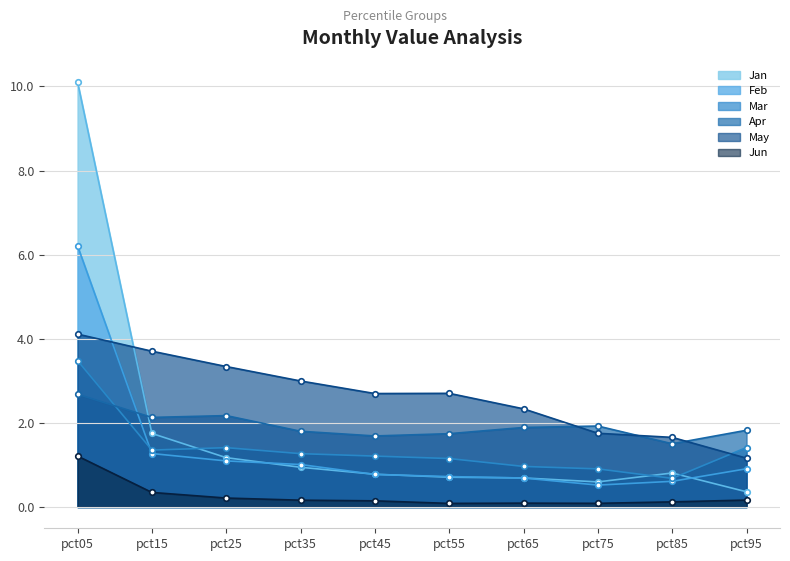

What is the difference between the Apr values at pct95 and pct05?

0.9